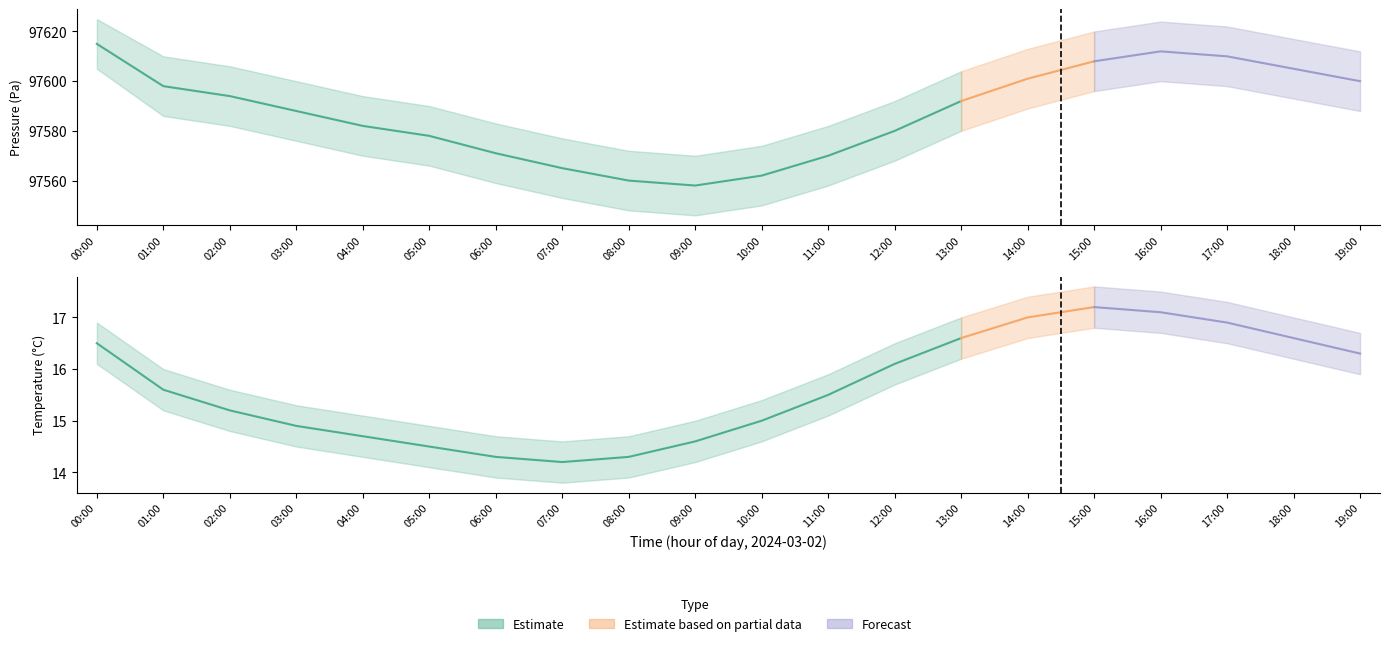

True or false: temperature_lower and temperature_upper cross at least once.

False